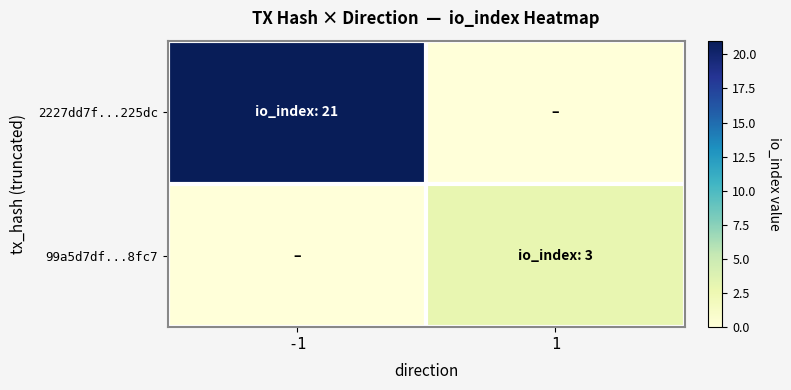

Which series has the largest total across all categories?

2227dd7f...225dc